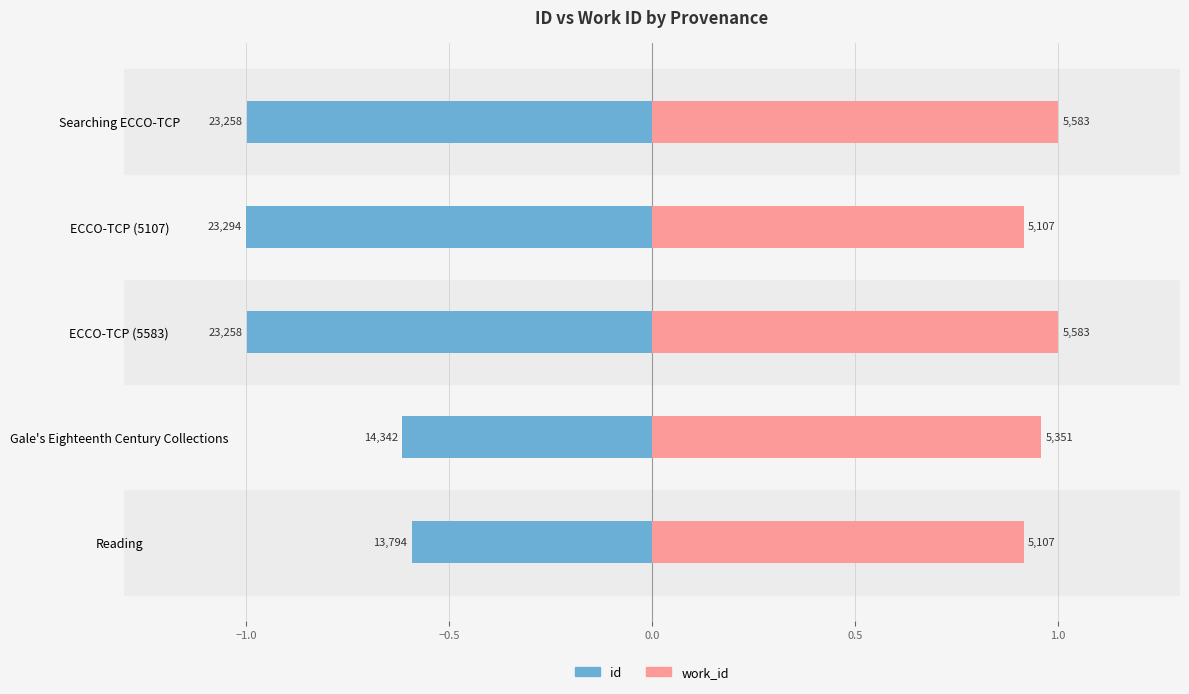

At Reading, list the series in order from smallest to largest.

id, work_id